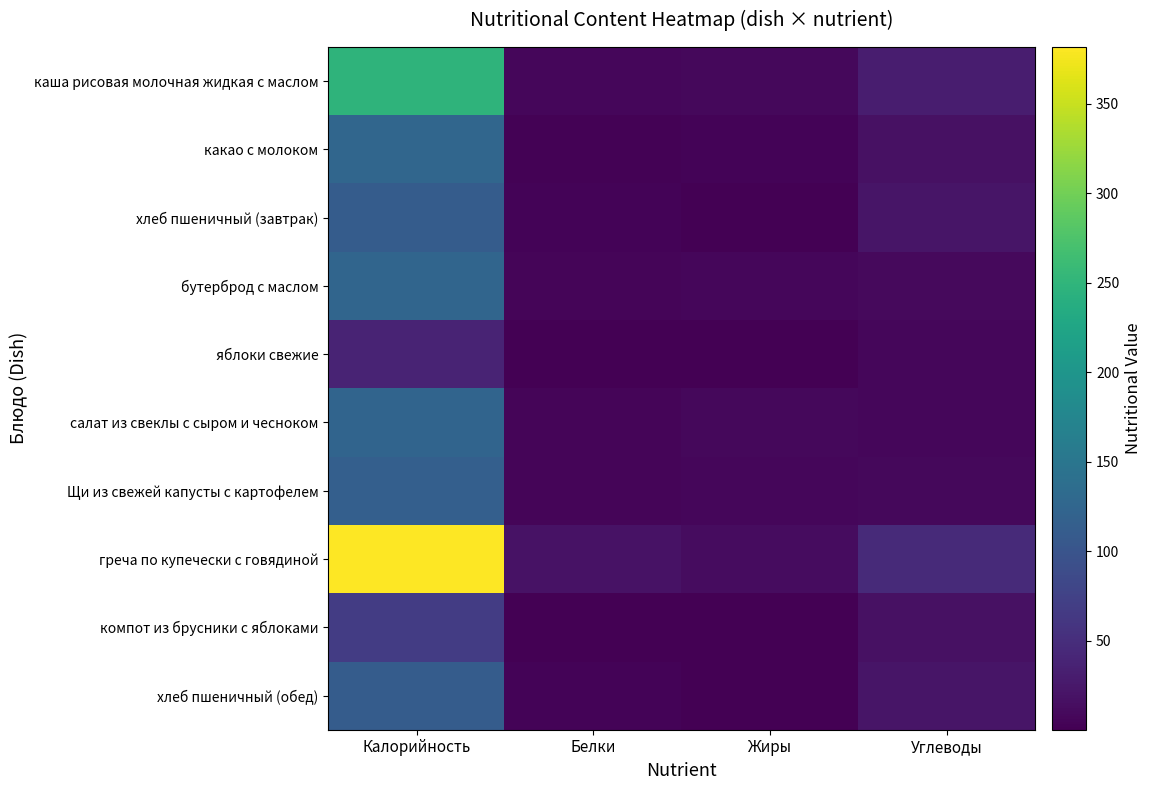

Which series changed the most between Калорийность and Белки?

греча по купечески с говядиной